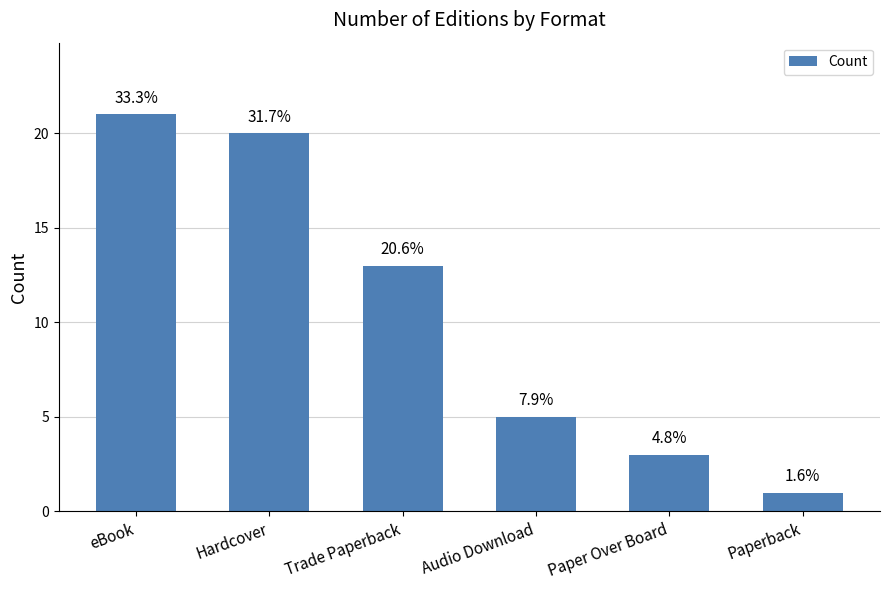

Are the bars horizontal?

No